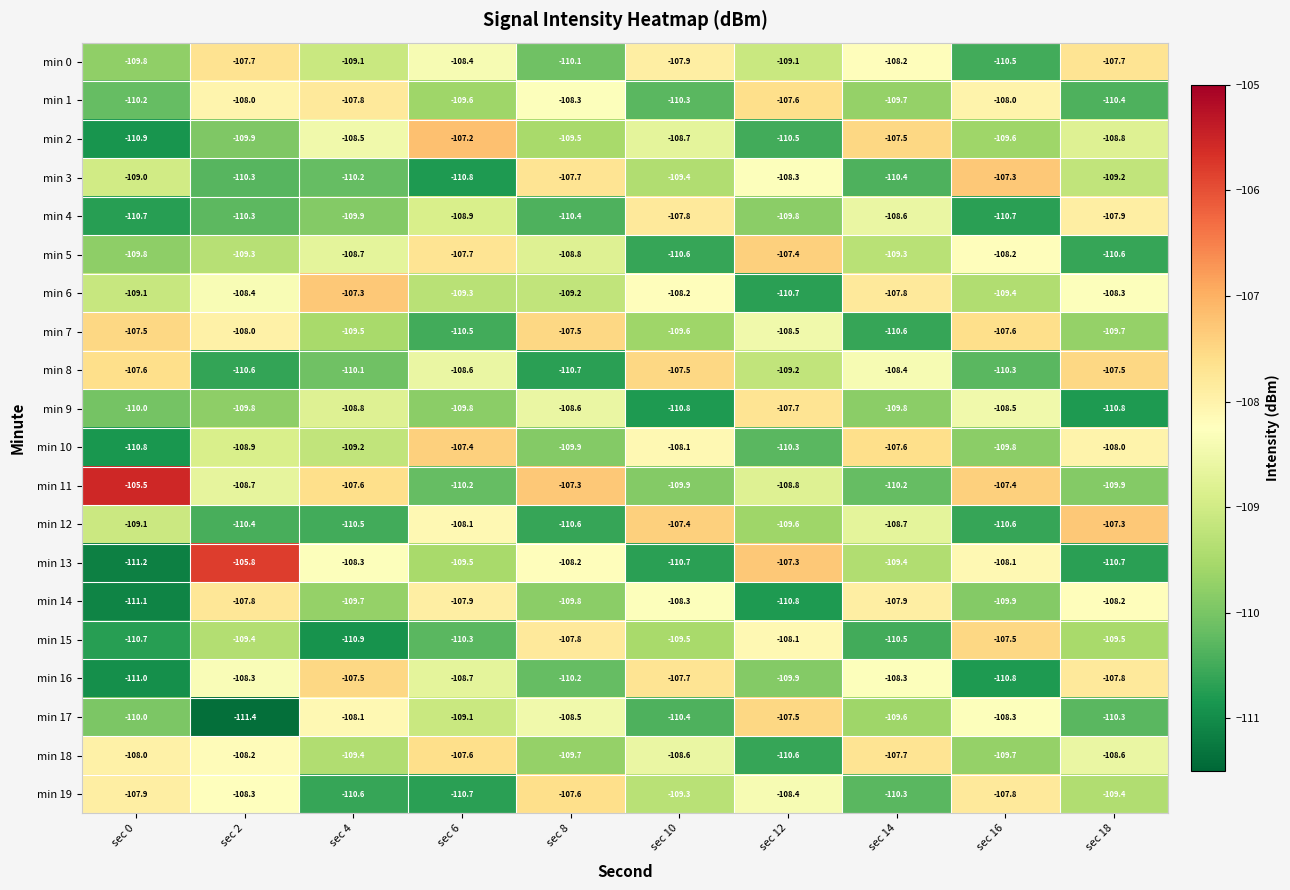

Which category has the highest value across all series?

sec 0